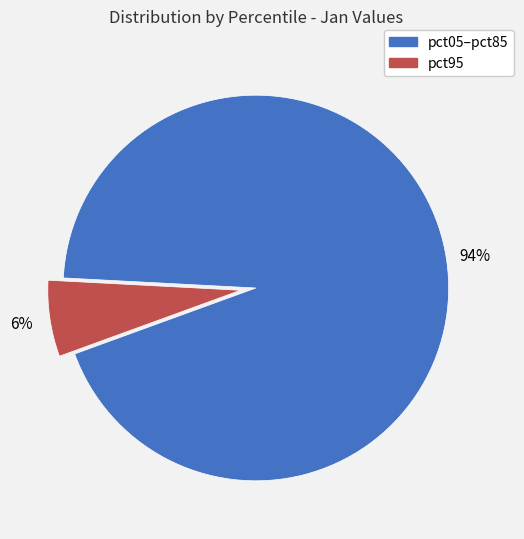

Is there a majority slice in this chart?

Yes